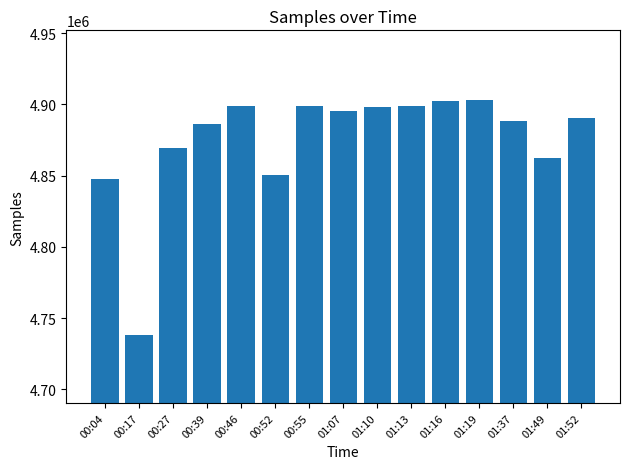

What is the maximum value shown in the chart?

4903027